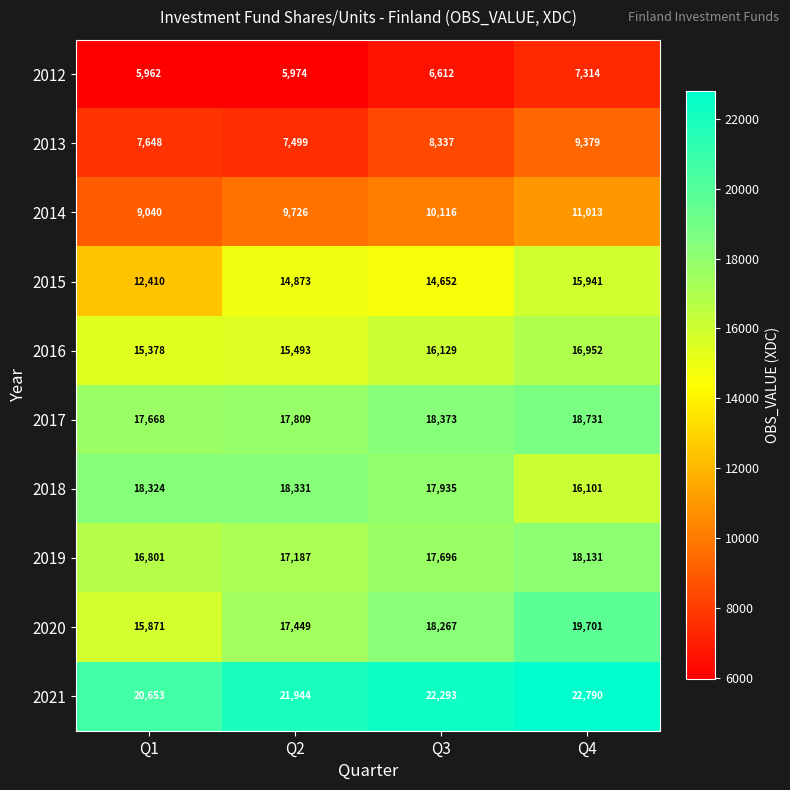

Which category has the highest value in the 2016 series?

Q4